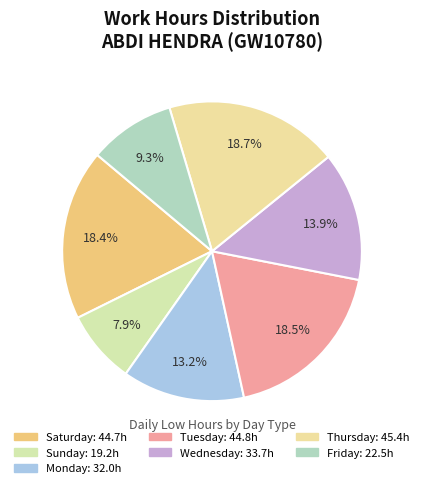

Count the number of slices in the pie.

7